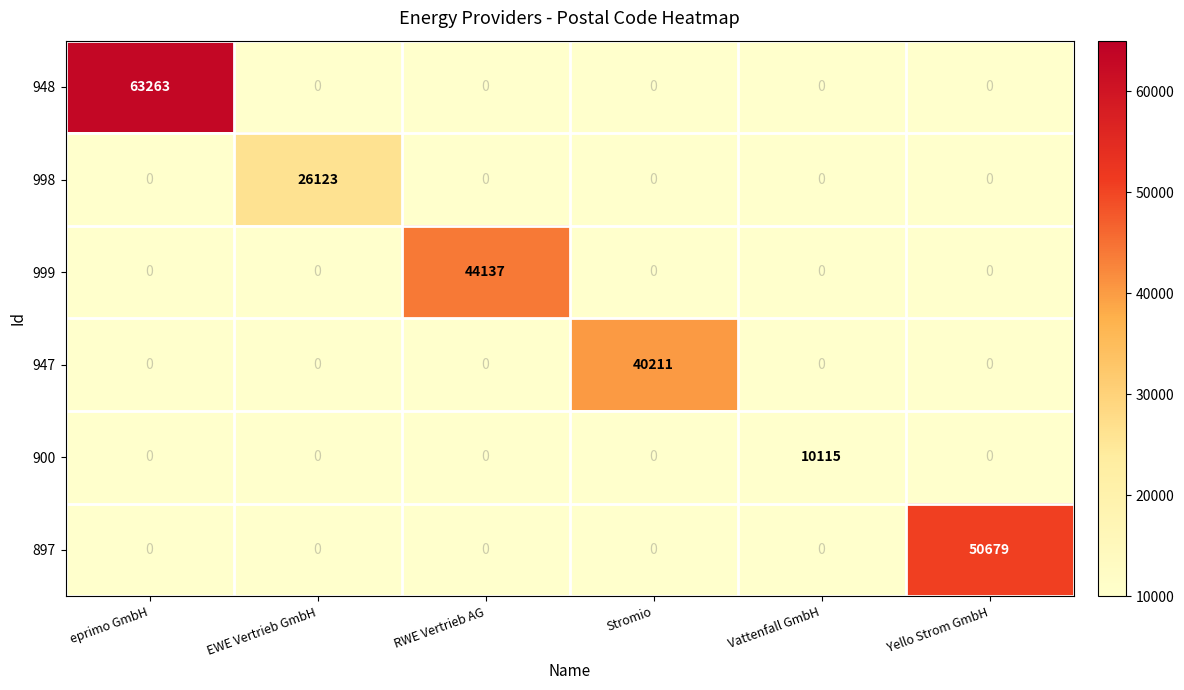

Is it true that 948 equals 63263 at eprimo GmbH?

True